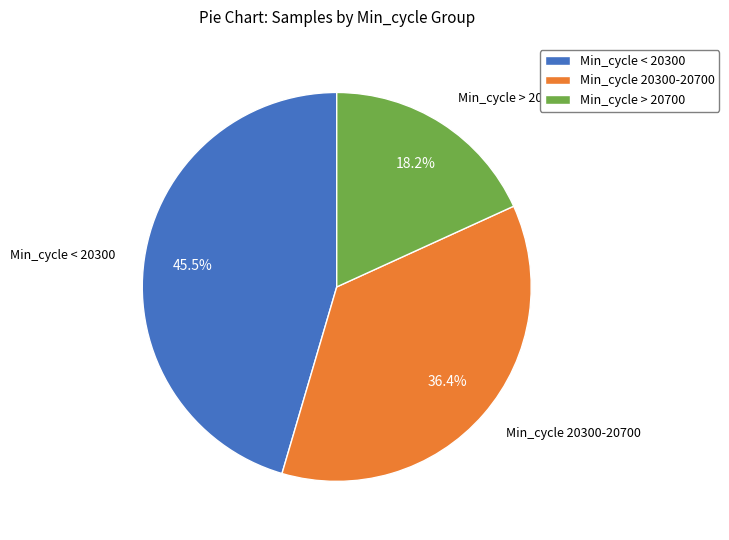

Is there a majority slice in this chart?

No